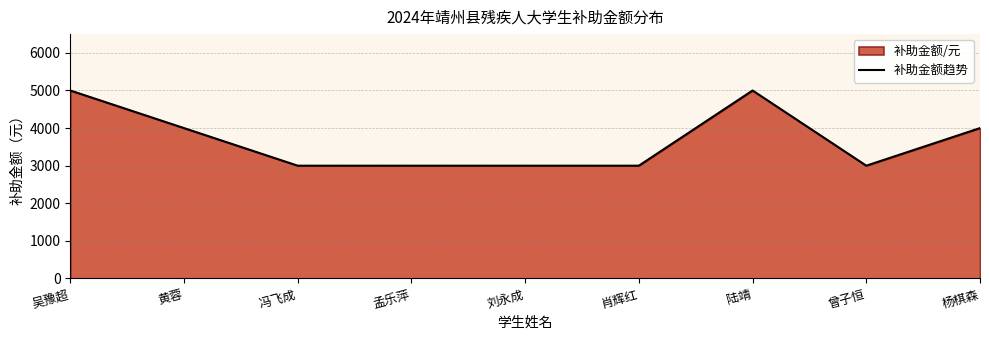

How many lines are shown in the chart?

1